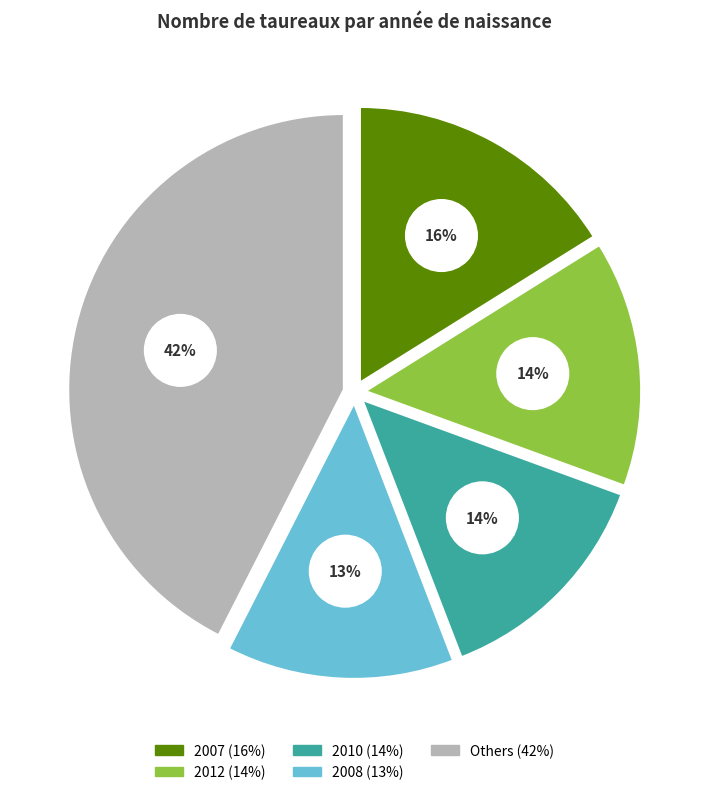

To the nearest percent, what portion does 2009 represent?

9%